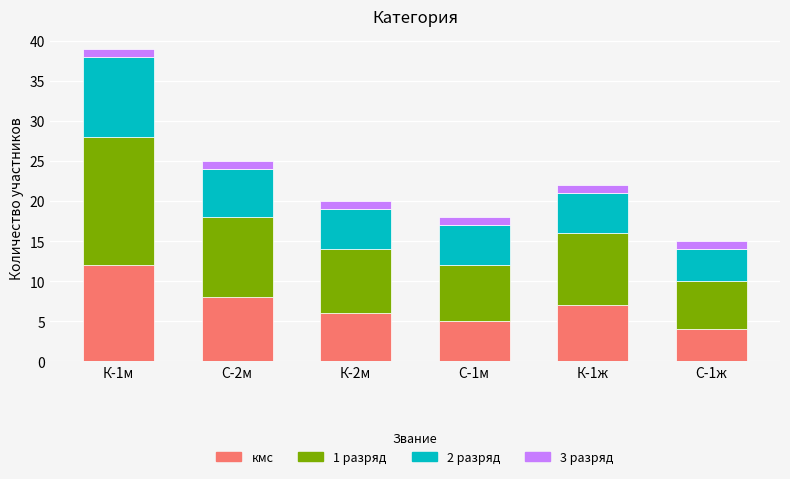

What is the difference between the maximum and minimum values in the кмс series?

8